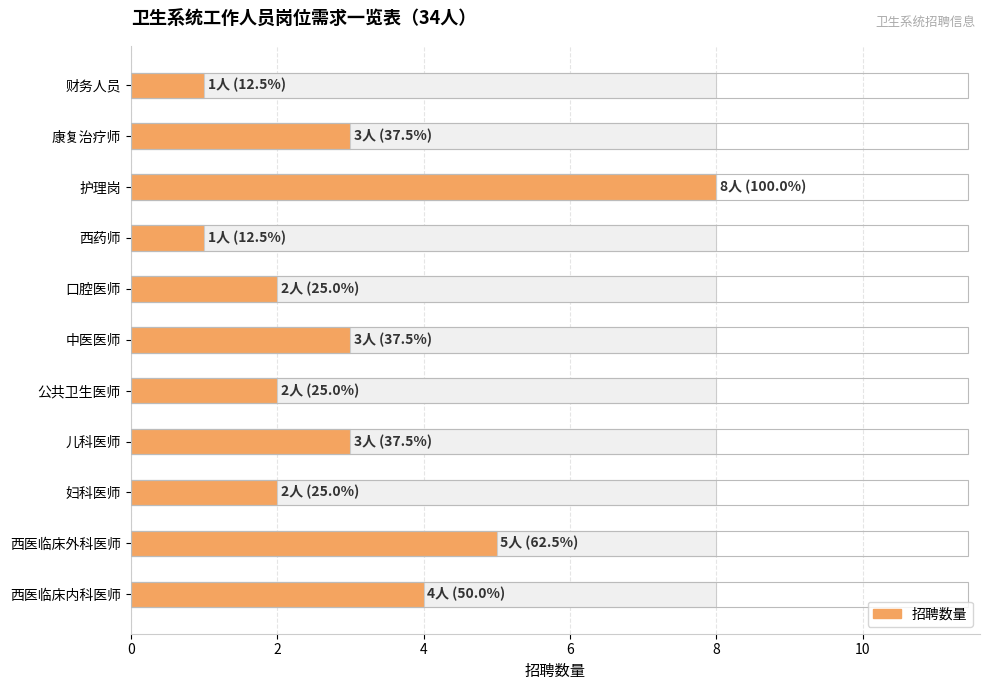

Reading left to right, what are all the values shown in this chart?

4	5	2	3	2	3	2	1	8	3	1